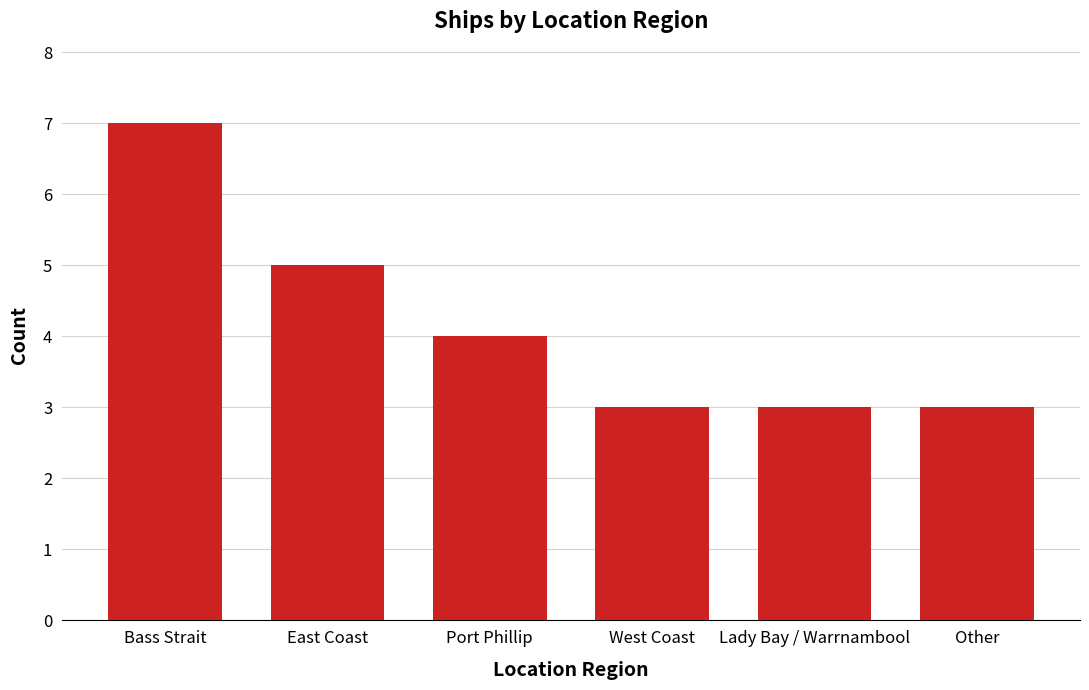

True or false: the data shows 3 at Lady Bay / Warrnambool.

True